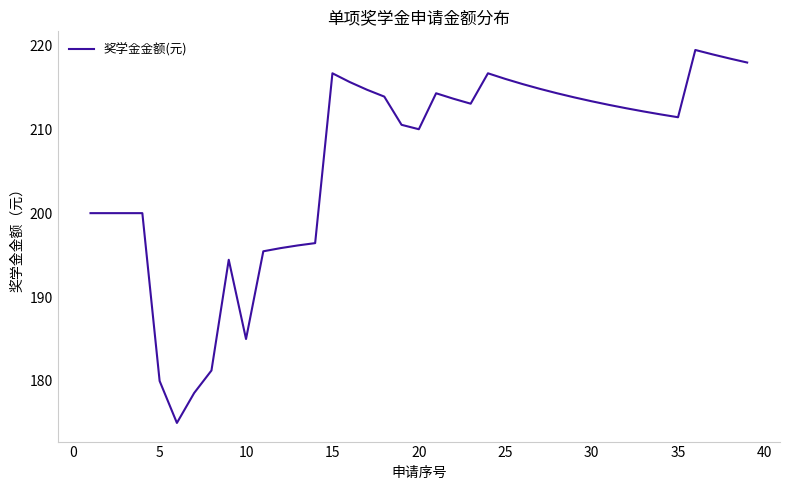

What is the maximum value shown in the chart?

219.4